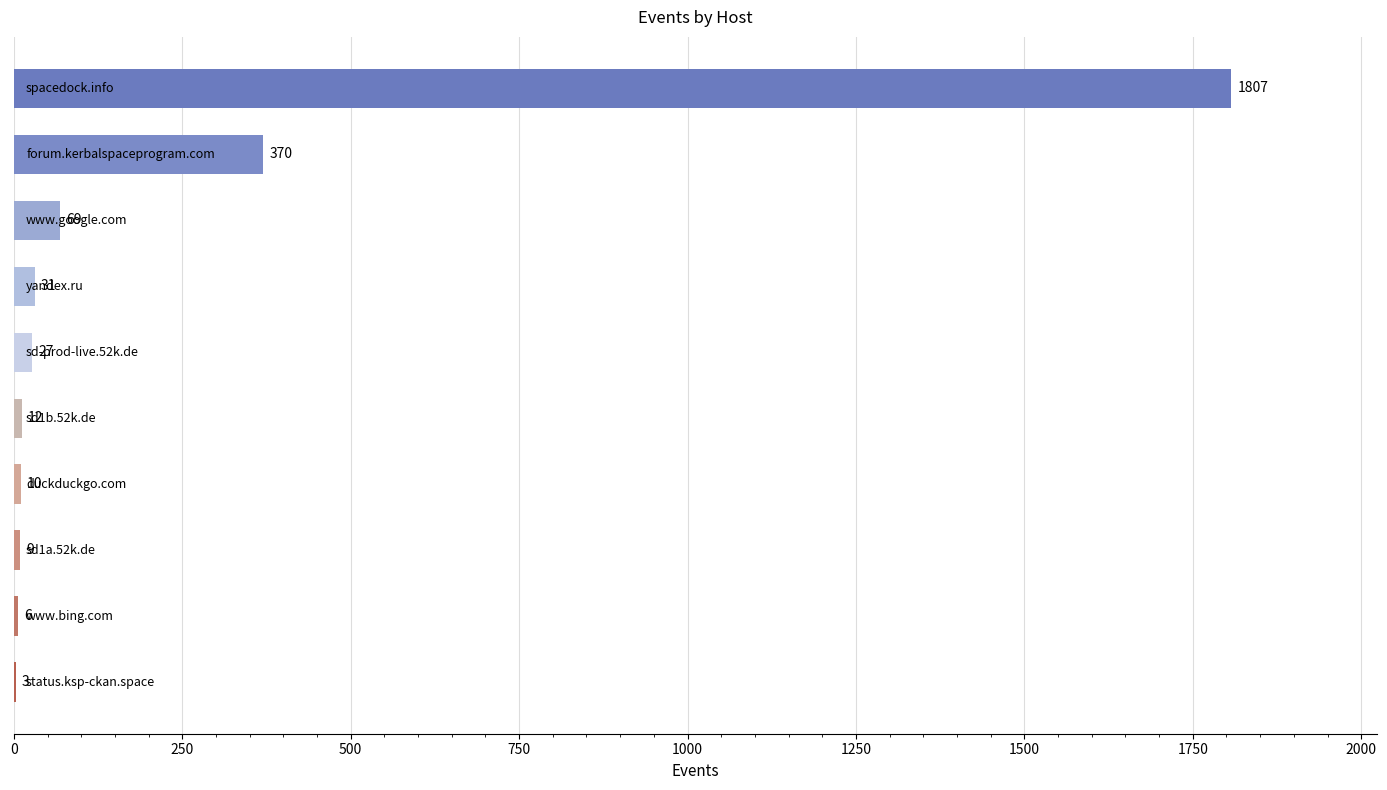

What is the sum of all values?

2344